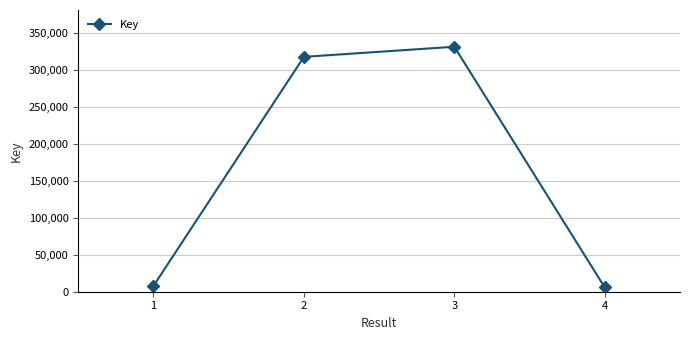

Does the chart have visible grid lines?

Yes